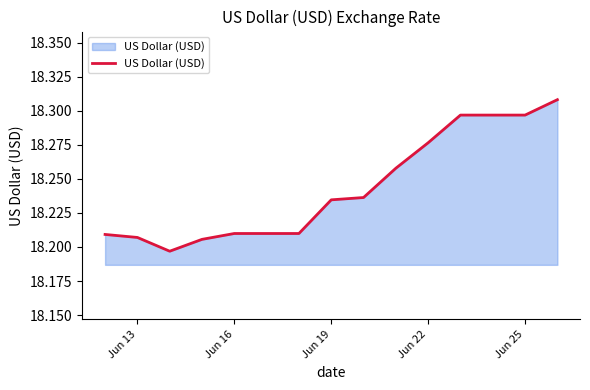

Does the chart have visible grid lines?

No